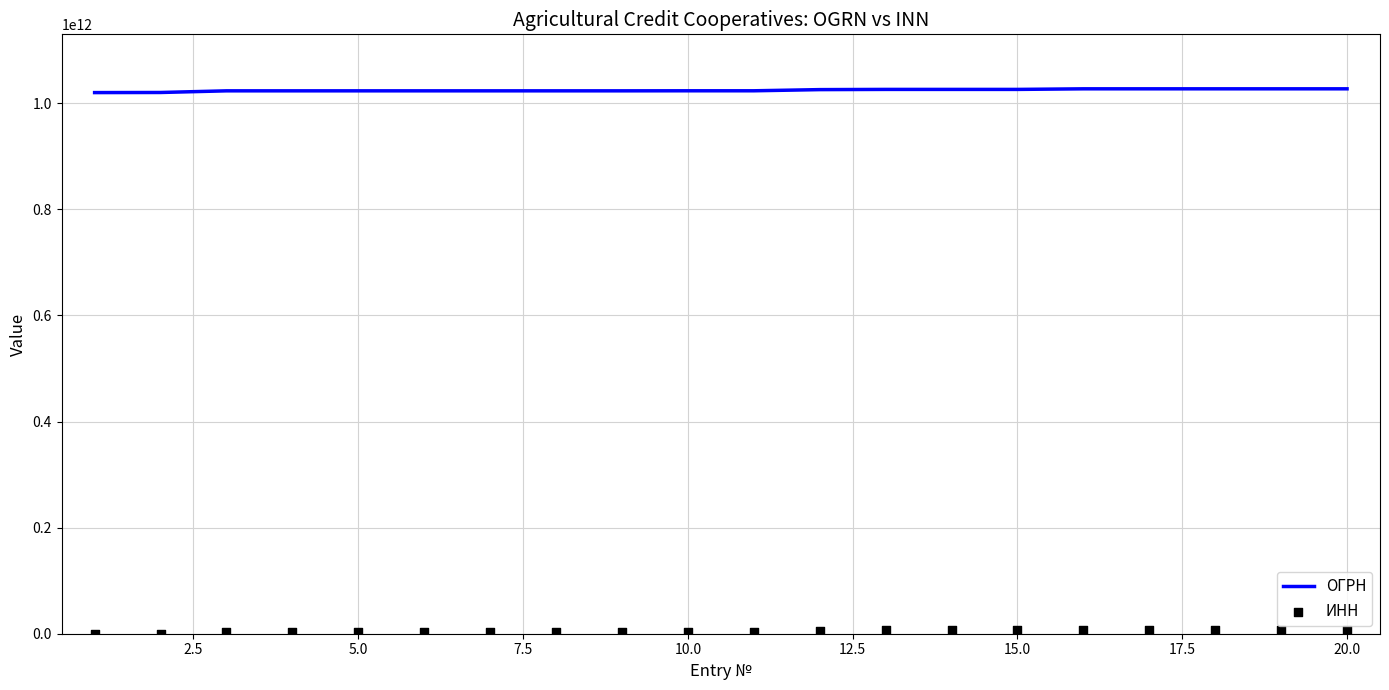

What are all the series names shown in the legend?

ОГРН, ИНН